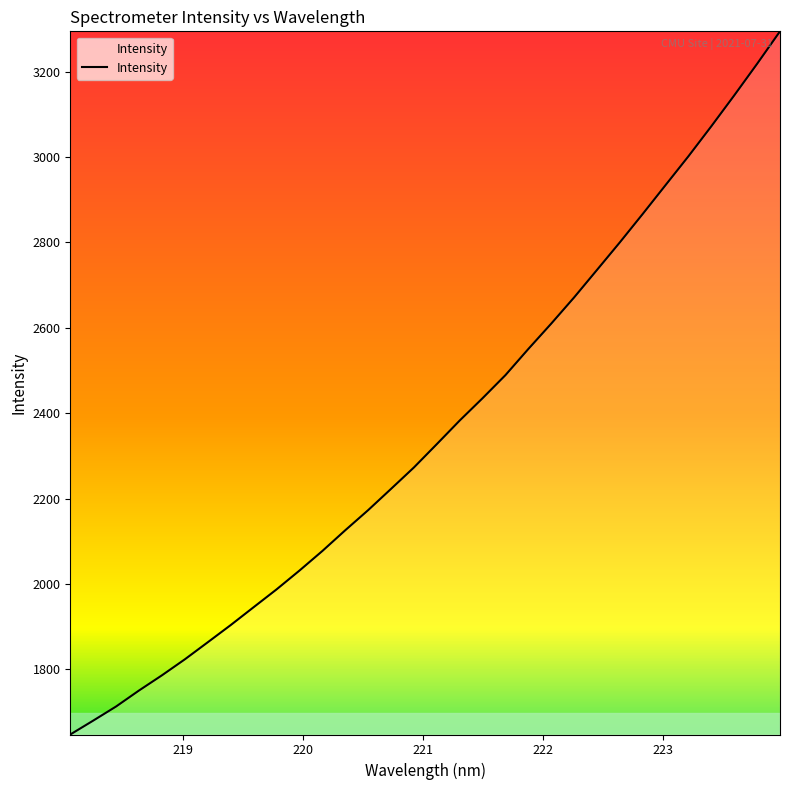

True or false: there are more than 1 points higher than both neighbors.

False